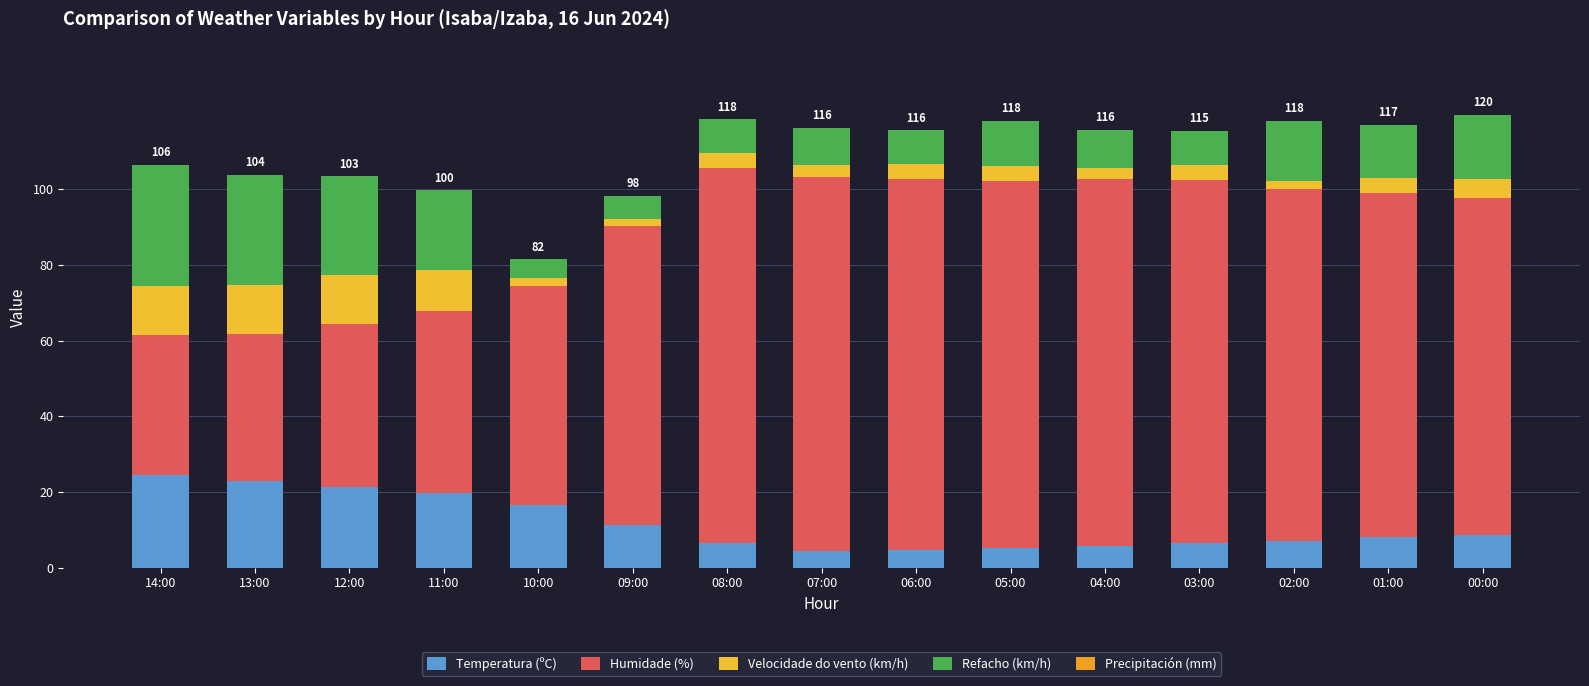

True or false: Velocidade do vento (km/h) has a value of 1.0 at 03:00.

False